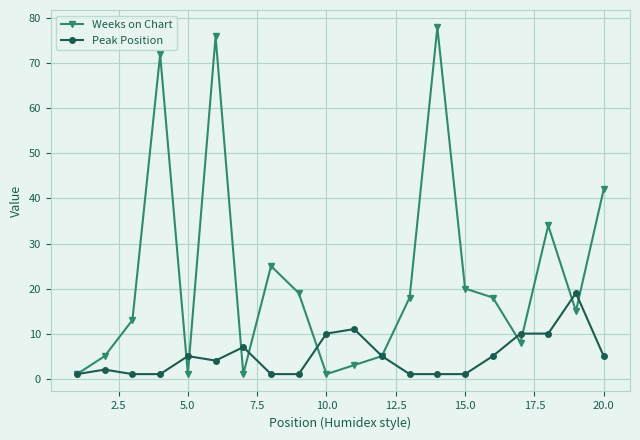

How many interior local peaks does the Weeks on Chart series have?

5